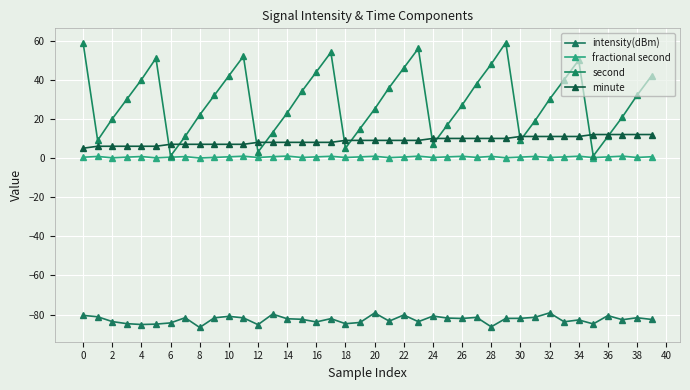

At which label is fractional second closest to 0?

8